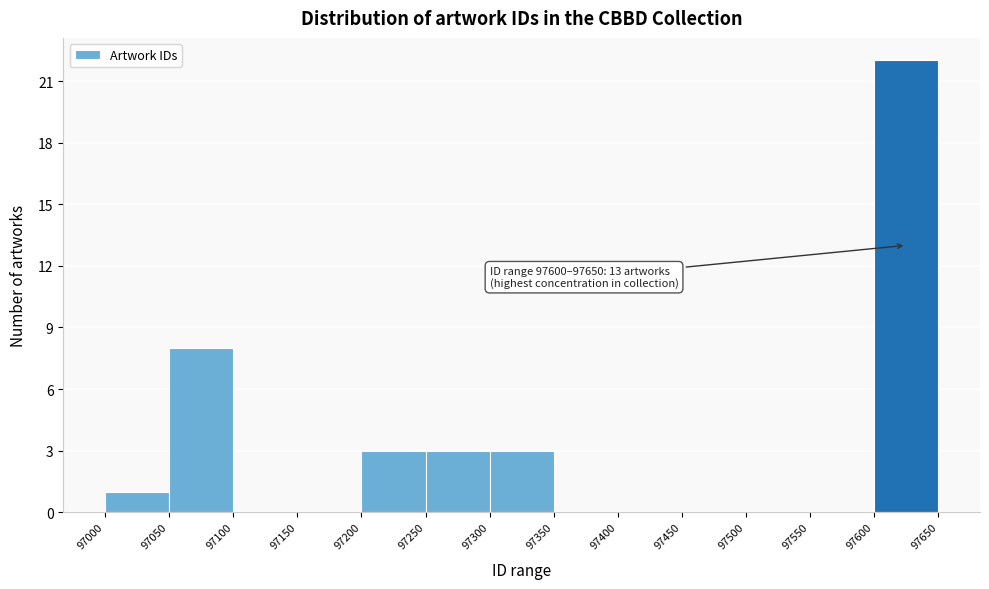

Which range on the x-axis has the tallest bar?

97600 to 97650